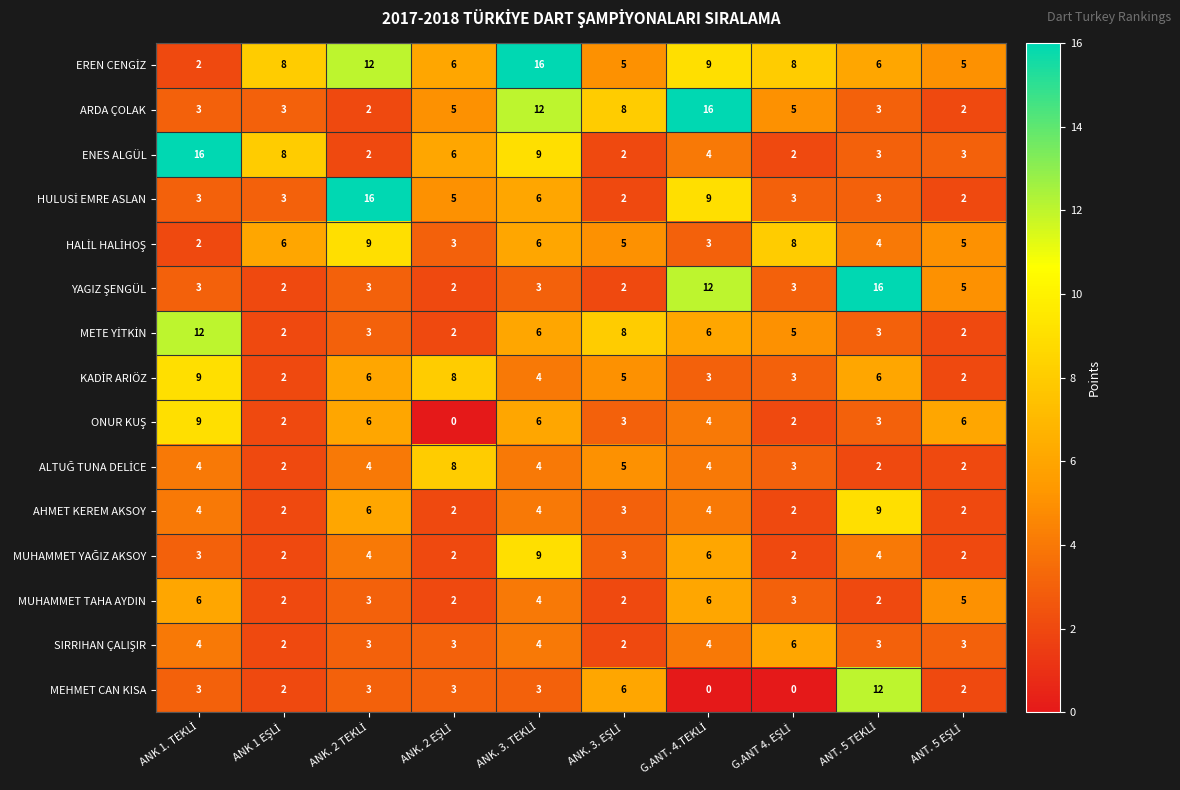

What is the difference between the maximum and minimum values in the MUHAMMET TAHA AYDIN series?

4